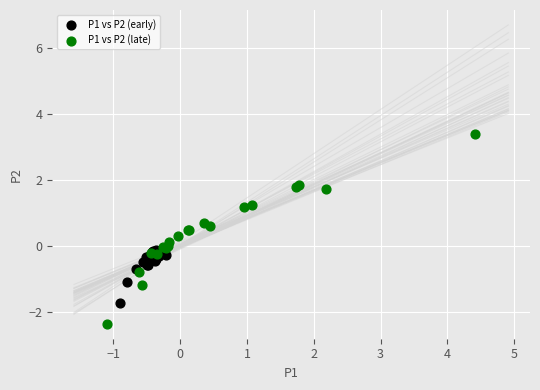

Which series contains the highest Y value?

P1 vs P2 (late)